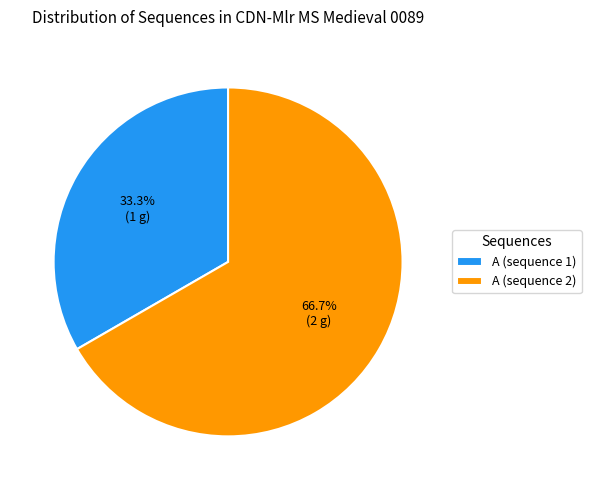

Does any single category account for the majority?

Yes